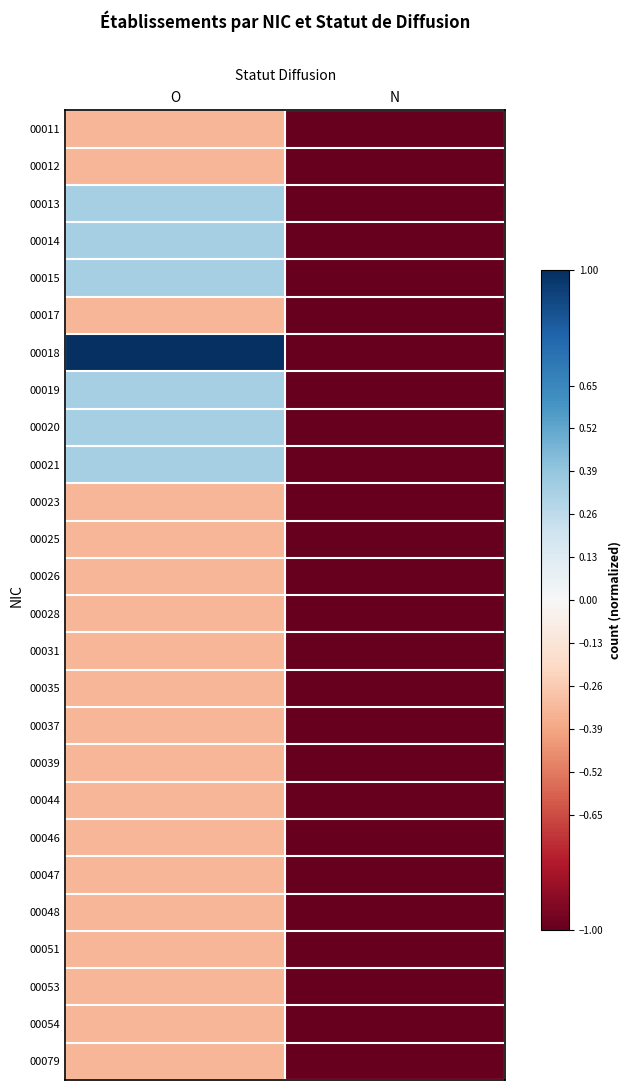

At O, list the series in order from largest to smallest.

00018, 00013, 00014, 00015, 00019, 00020, 00021, 00011, 00012, 00017, 00023, 00025, 00026, 00028, 00031, 00035, 00037, 00039, 00044, 00046, 00047, 00048, 00051, 00053, 00054, 00079